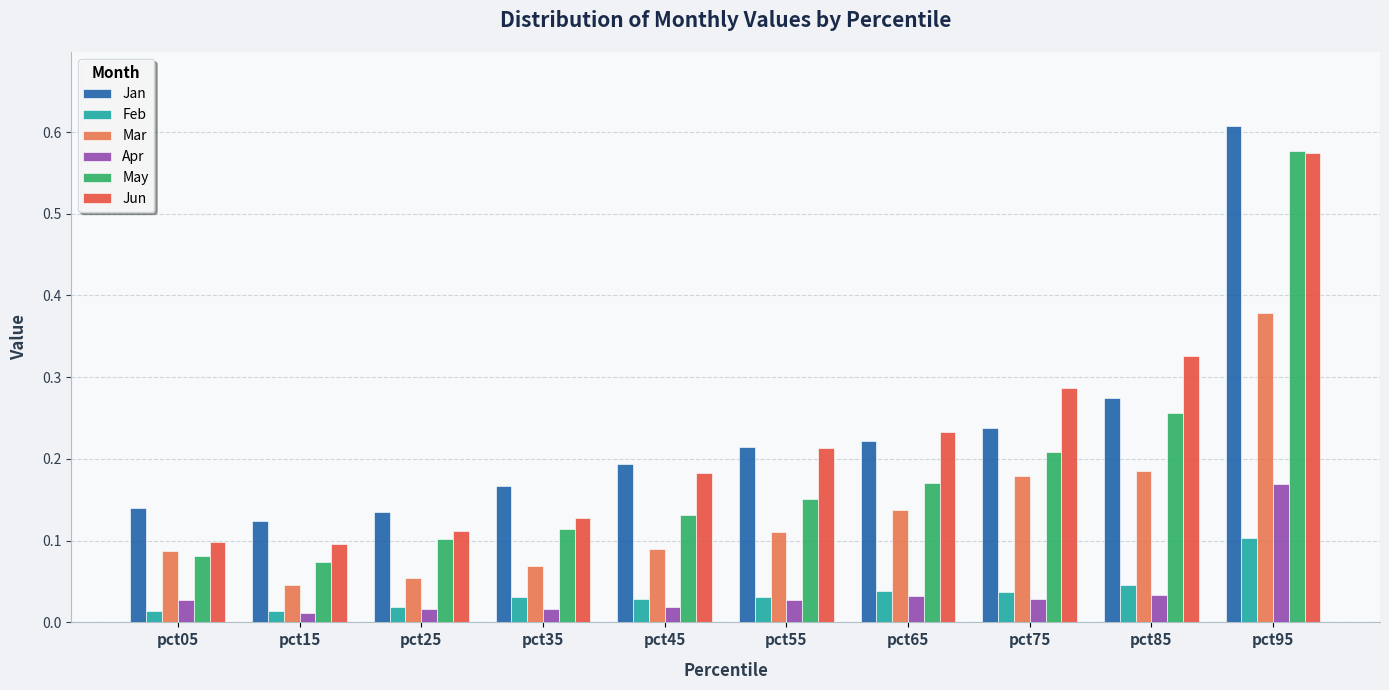

The Jun series shows 0.0 at pct25. True or false?

False